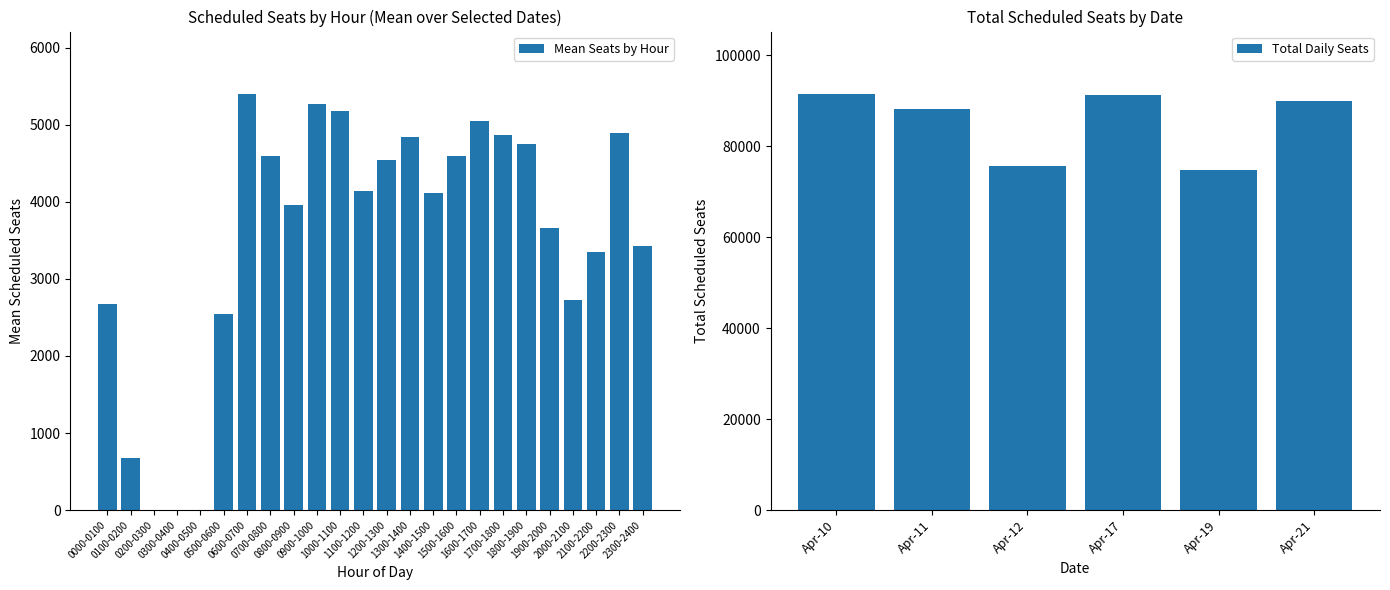

What is the lowest value of the Total Daily Seats series?

74794